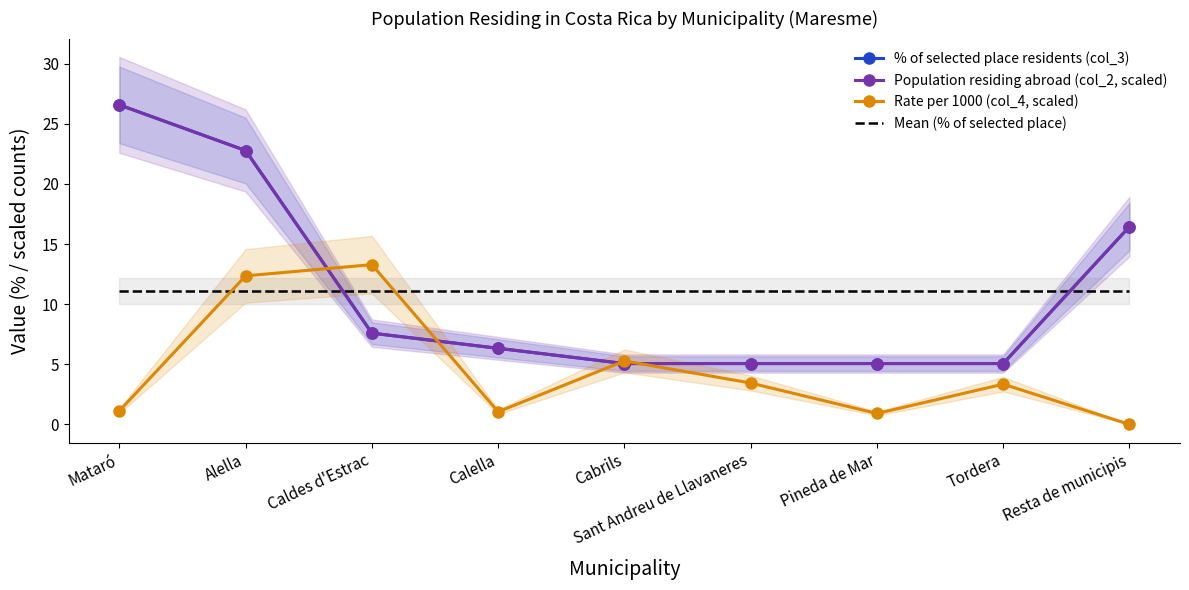

Rank the categories by % of selected place residents (col_3) value from lowest to highest.

Cabrils, Sant Andreu de Llavaneres, Pineda de Mar, Tordera, Calella, Caldes d'Estrac, Resta de municipis, Alella, Mataró